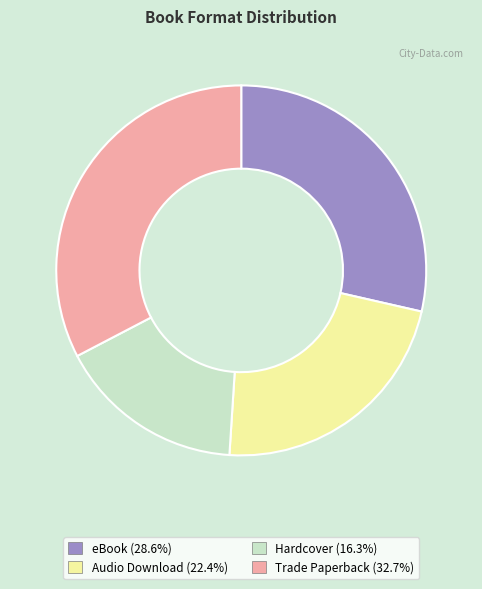

Approximately how many times larger is the value at Audio Download compared to eBook?

0.8